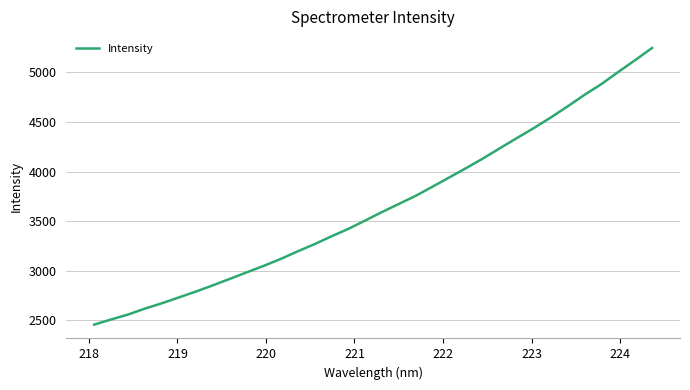

Does the chart display data point markers on the line(s)?

No